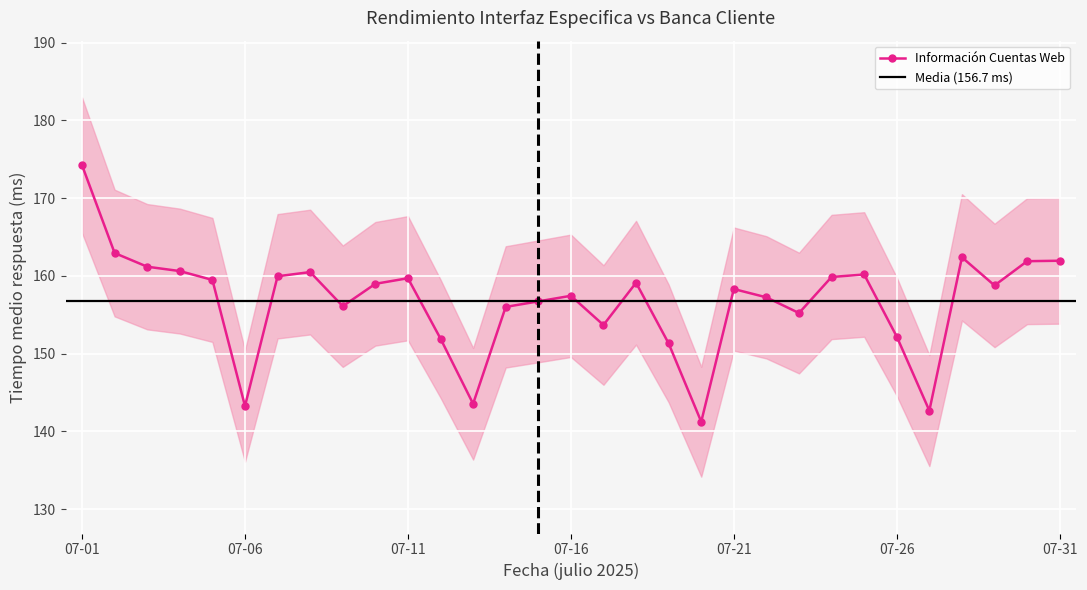

Reading left to right, what are all the values shown in this chart?

174.2	162.9	161.2	160.6	159.5	143.3	159.9	160.5	156.1	159.0	159.7	151.9	143.6	156.0	156.7	157.4	153.7	159.1	151.3	141.2	158.3	157.2	155.2	159.9	160.2	152.2	142.7	162.4	158.8	161.9	161.9